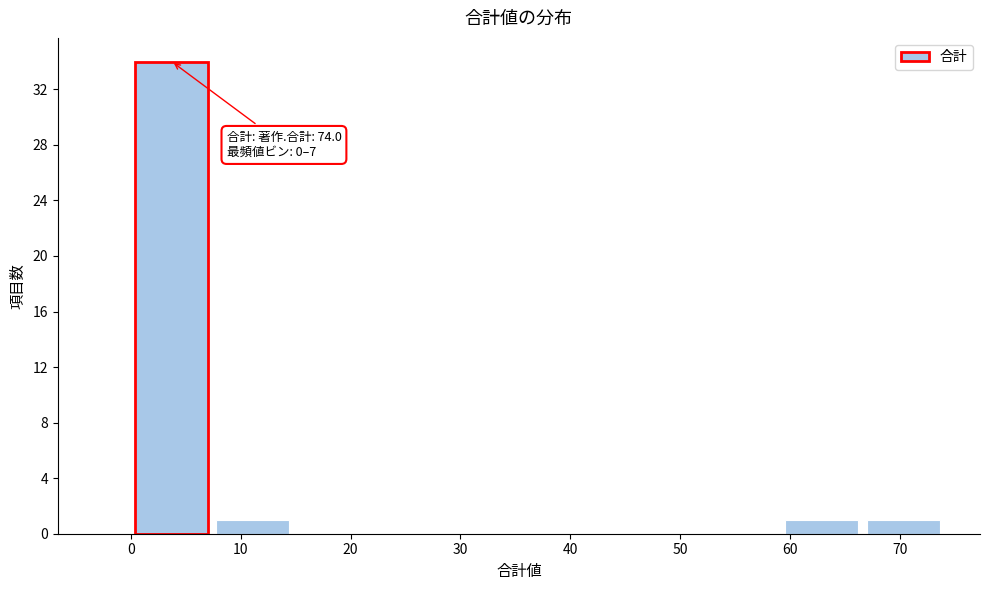

Over which range of the x-axis is the bar tallest?

0.0 to 7.4